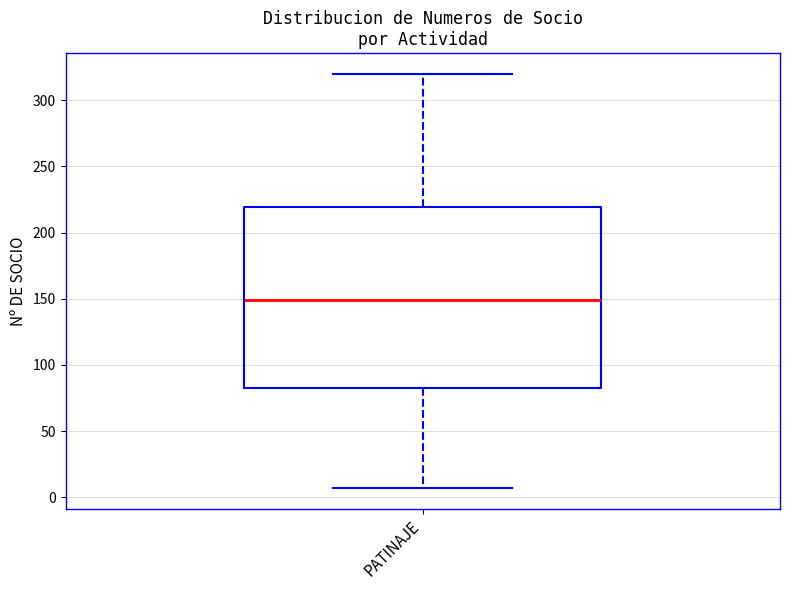

Transcribe this box plot: give where the median line is, the range the box spans, and where the two whiskers end, as read against the y-axis. The values are not printed on the chart, so give them approximately, as read against the axis.

median 150, box 85 to 220, whiskers 5 to 320